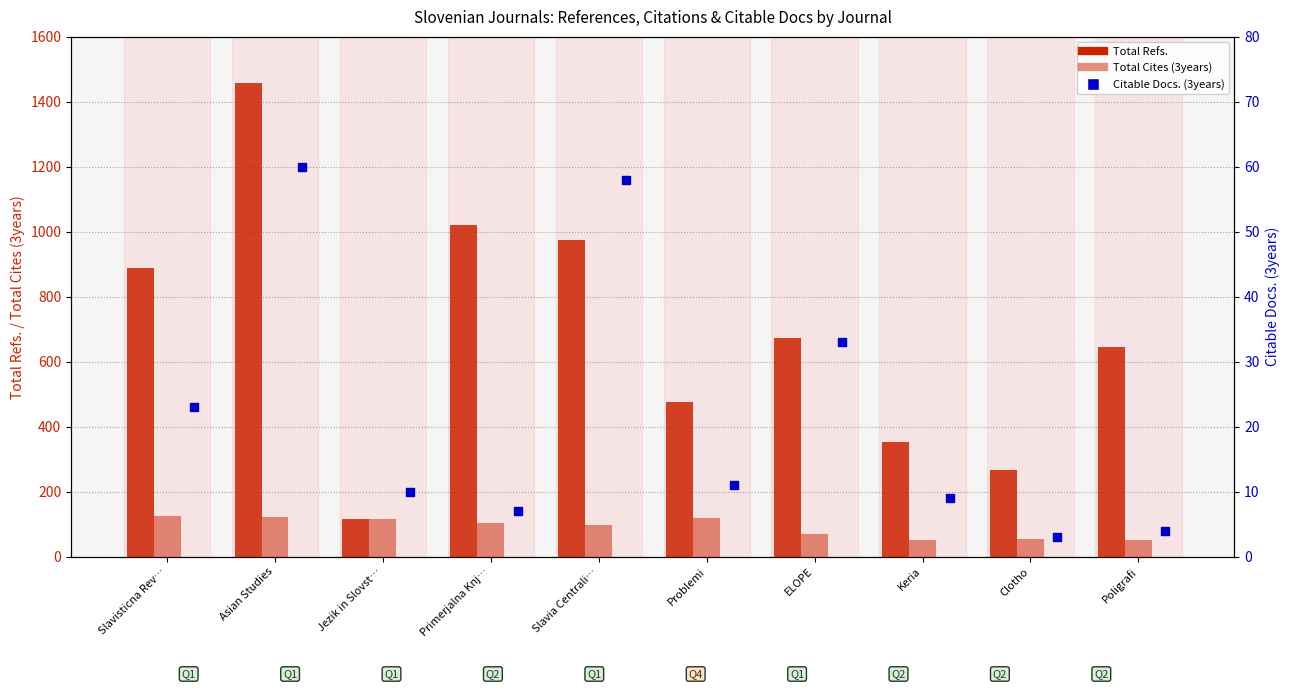

What is the total value across all series at Poligrafi?

698